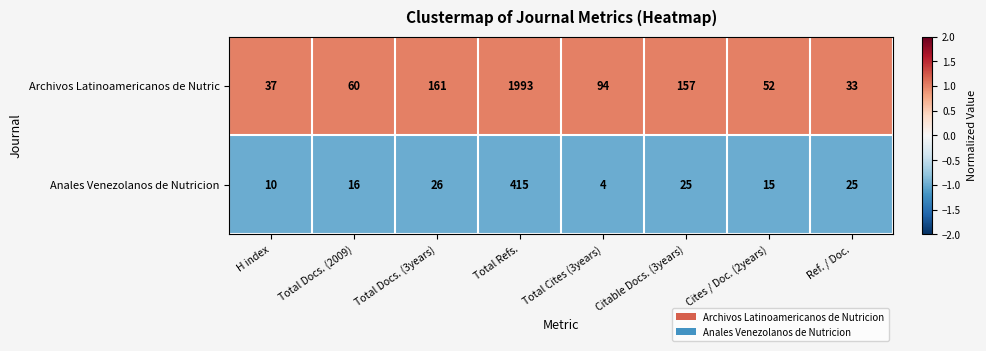

Which label corresponds to the largest value in the chart?

Total Refs.